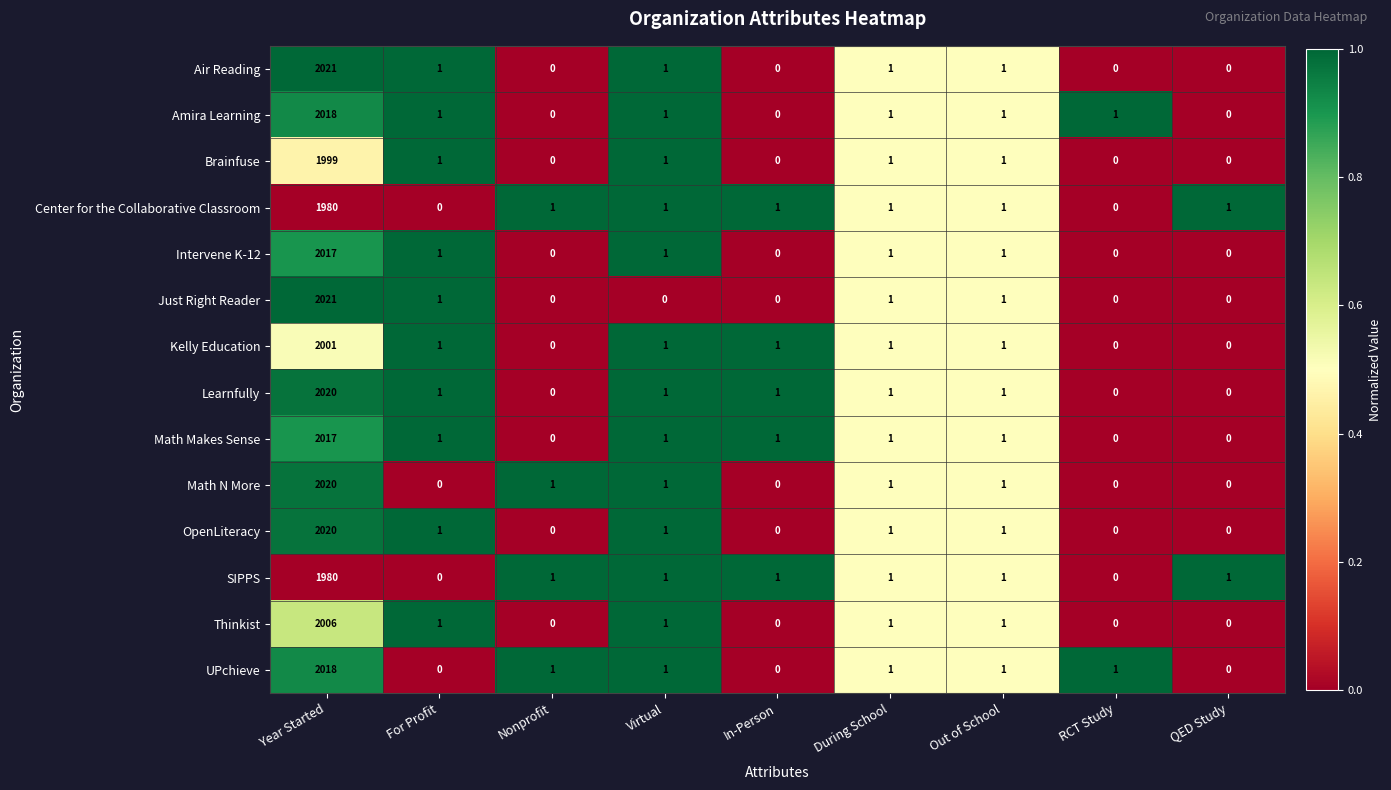

What is the average value of the Air Reading series?

225